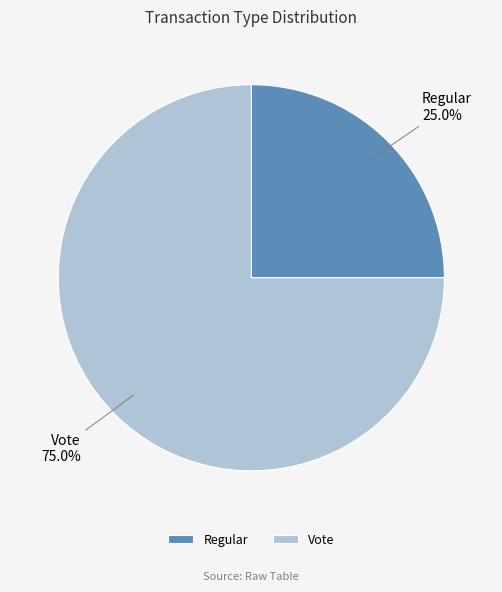

How many segments does this pie chart have?

2